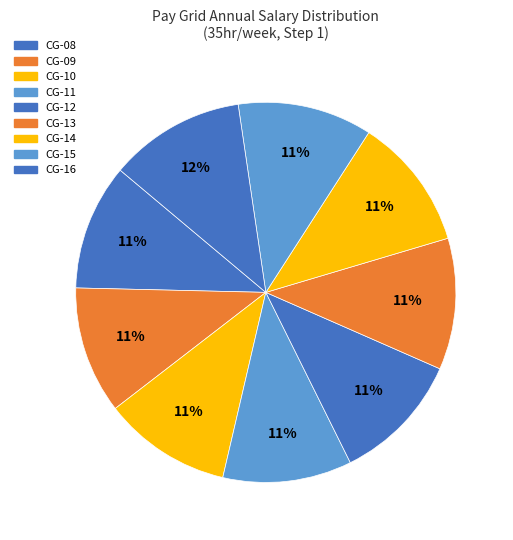

How many segments does this pie chart have?

9